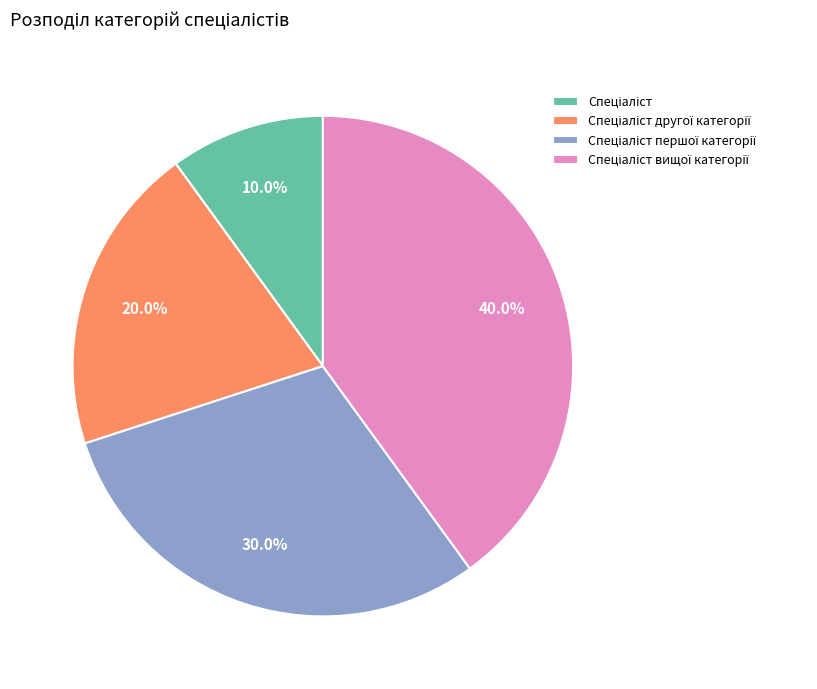

Is there any slice that represents more than half of the pie?

No